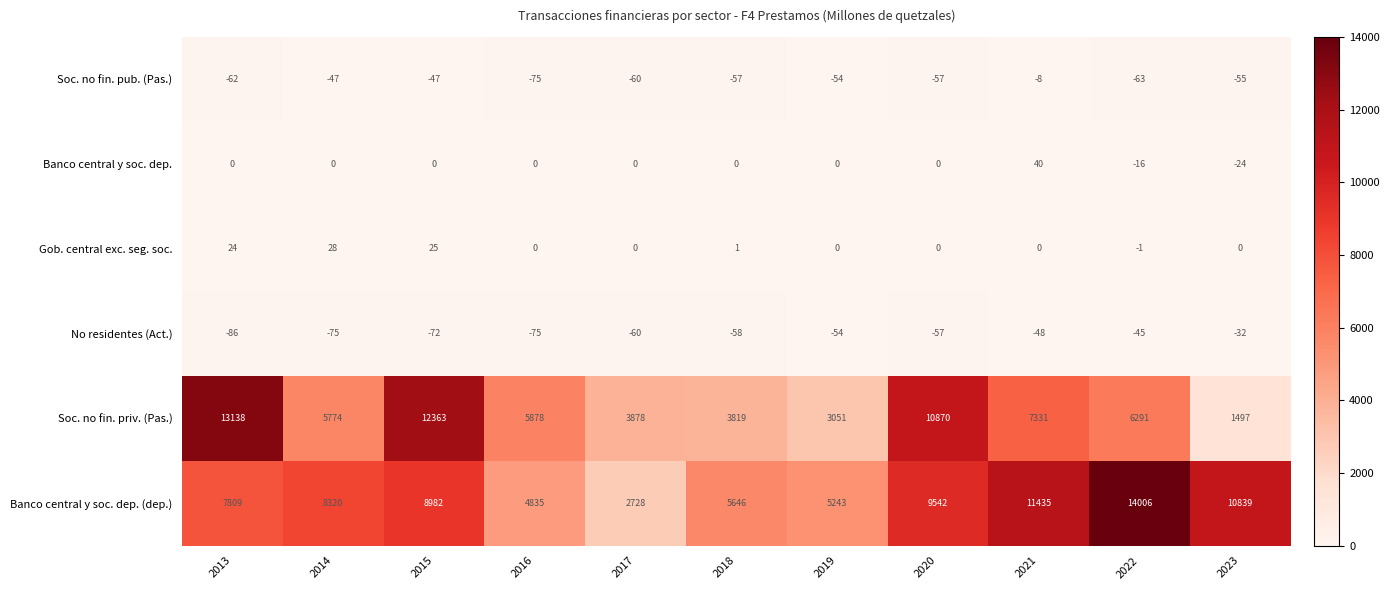

What is the sum of all No residentes (Act.) values?

-662